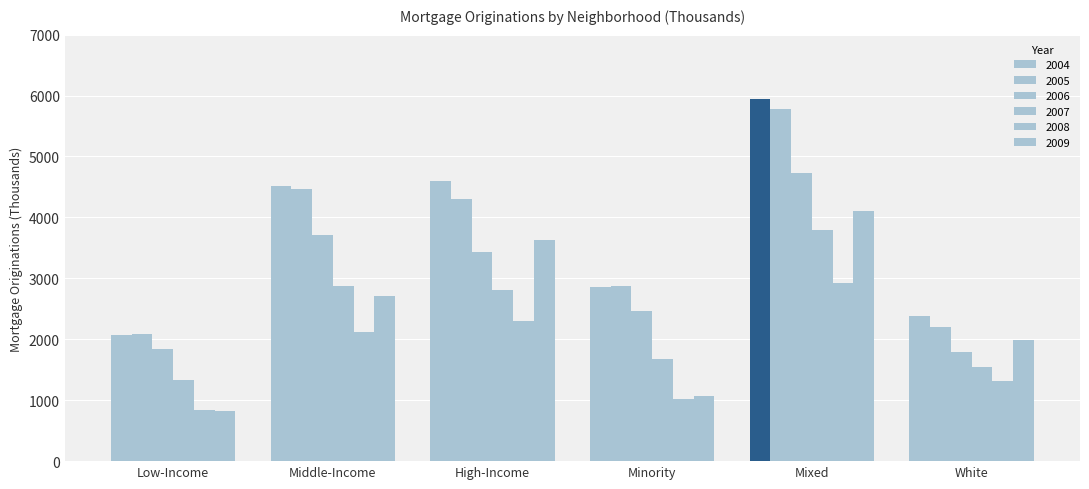

Reading right to left, list all the values displayed in this chart.

2004: White=2386.7	Mixed=5947.6	Minority=2864.3	High-Income=4601.2	Middle-Income=4523.4	Low-Income=2074.0
2005: White=2200.7	Mixed=5776.6	Minority=2882.2	High-Income=4305.6	Middle-Income=4459.4	Low-Income=2094.5
2006: White=1786.9	Mixed=4734.7	Minority=2457.8	High-Income=3431.0	Middle-Income=3714.0	Low-Income=1834.4
2007: White=1538.3	Mixed=3795.8	Minority=1680.7	High-Income=2807.3	Middle-Income=2877.3	Low-Income=1330.3
2008: White=1318.7	Mixed=2927.3	Minority=1015.7	High-Income=2302.0	Middle-Income=2125.1	Low-Income=834.8
2009: White=1994.3	Mixed=4109.2	Minority=1070.0	High-Income=3631.1	Middle-Income=2717.5	Low-Income=824.9